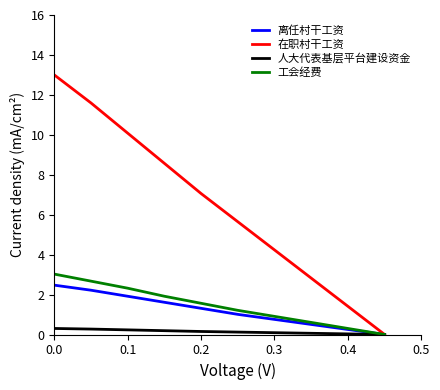

What is the greatest value displayed?

13.0